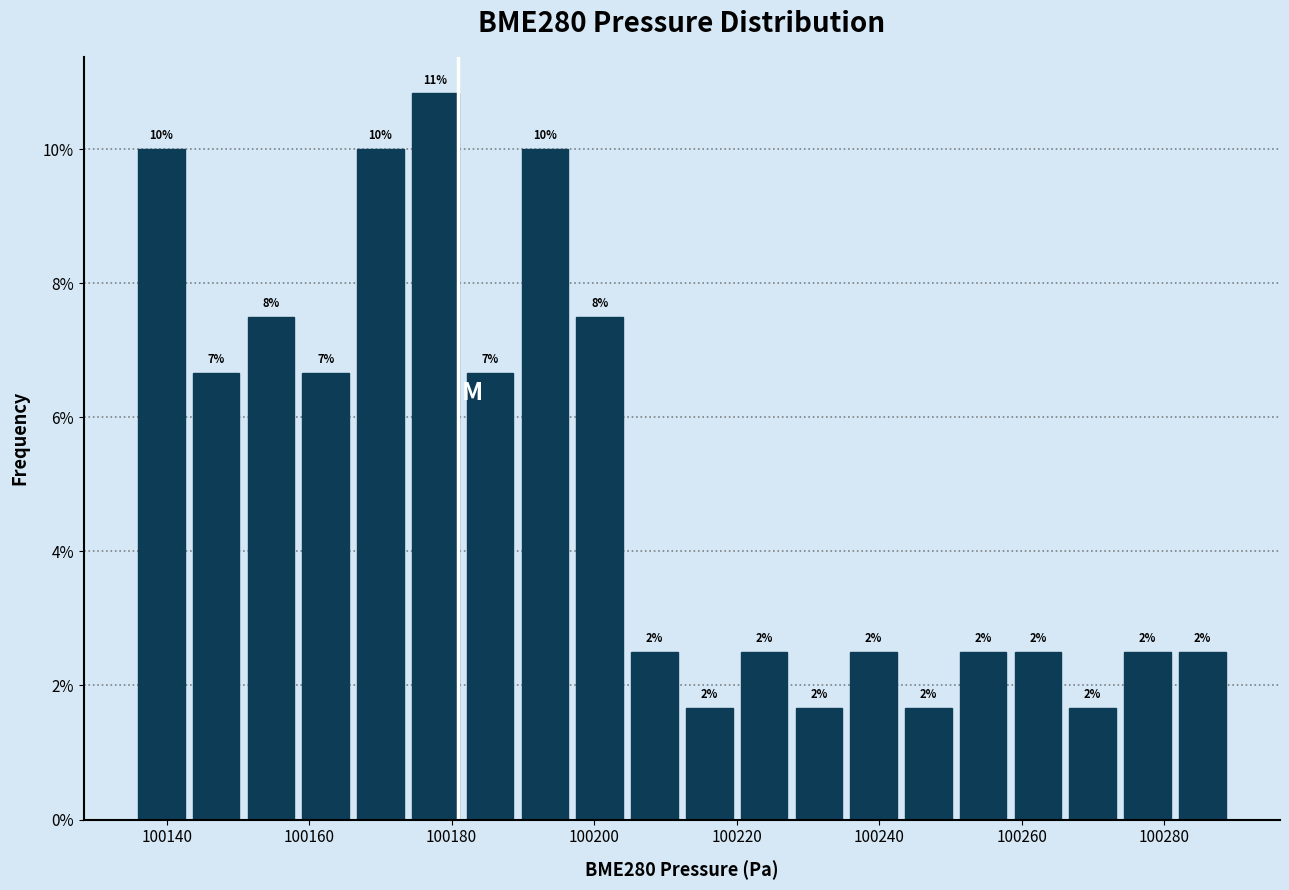

Around what value on the x-axis is the tallest bar? Give the approximate position of its centre, as read against the axis.

100178